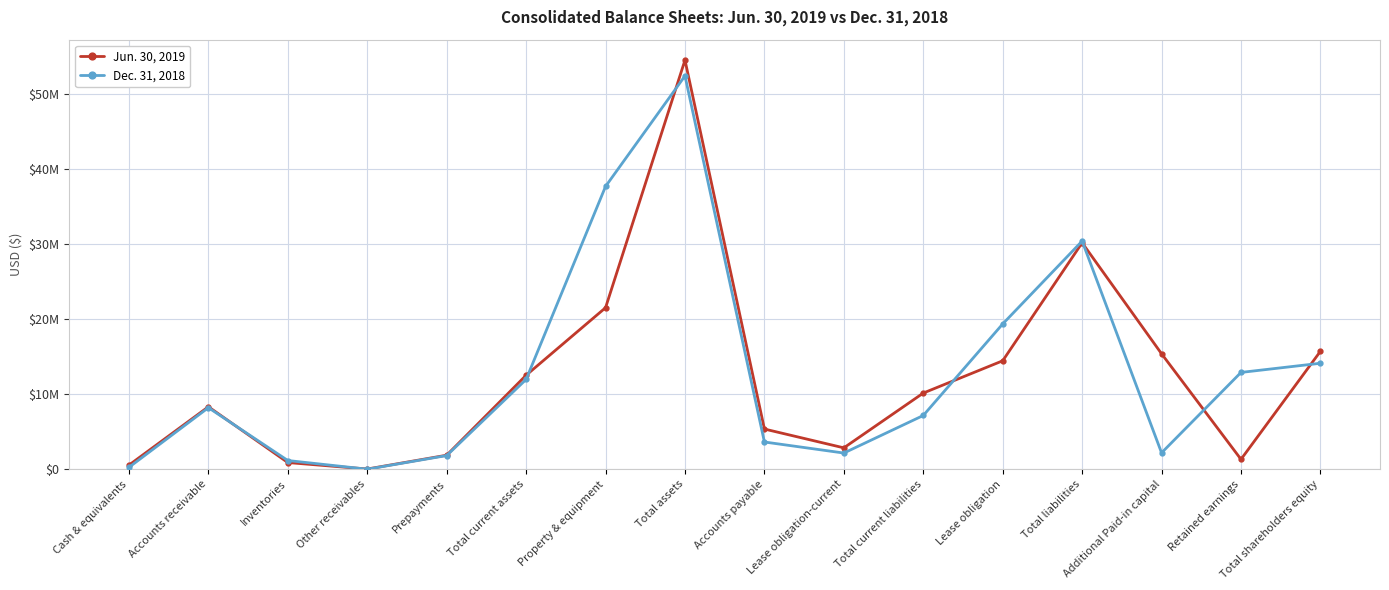

Does the chart have visible grid lines?

Yes